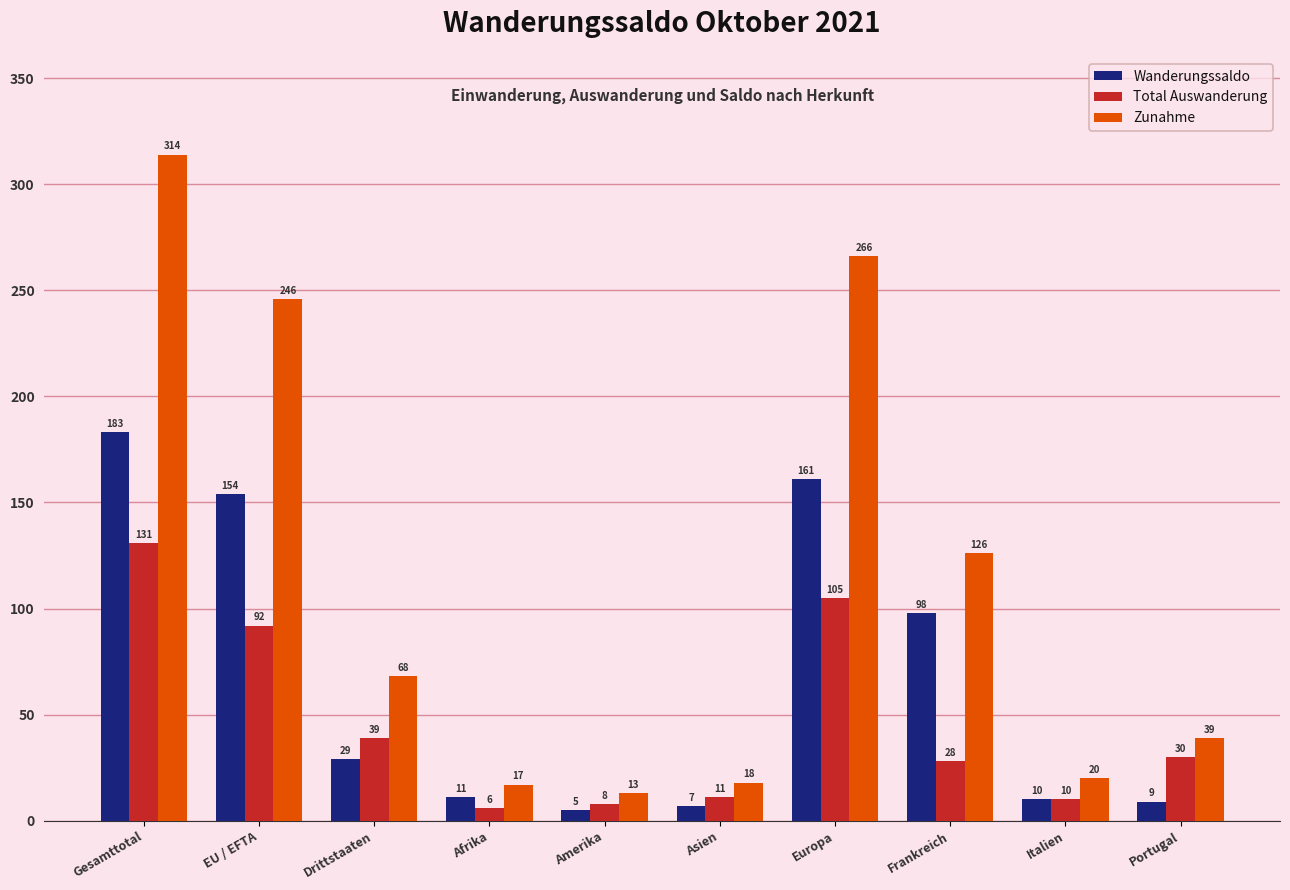

At which label is Wanderungssaldo closest to 94?

Frankreich